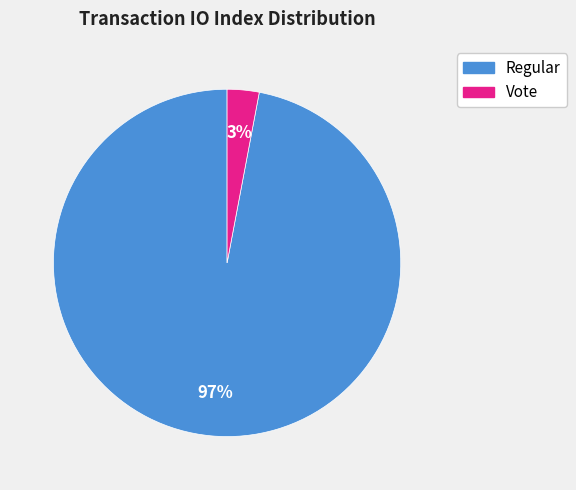

Is the sum of Regular and Vote greater than half?

Yes